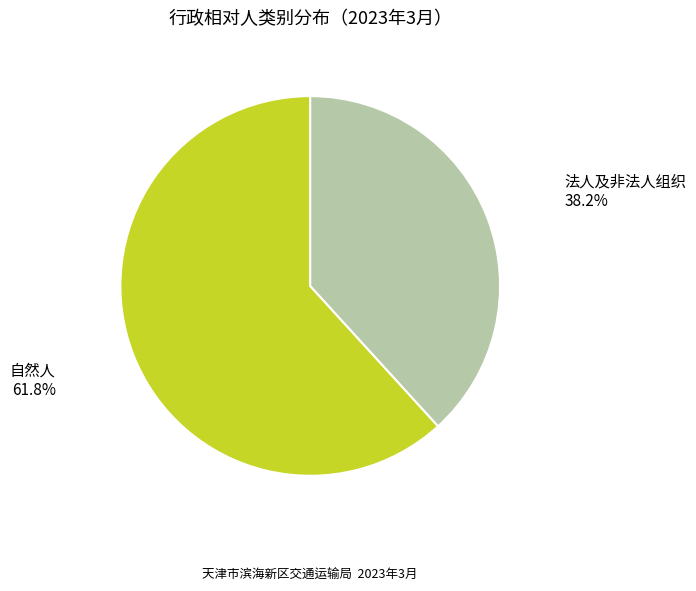

The 自然人 slice represents 72% of the pie. True or false?

False